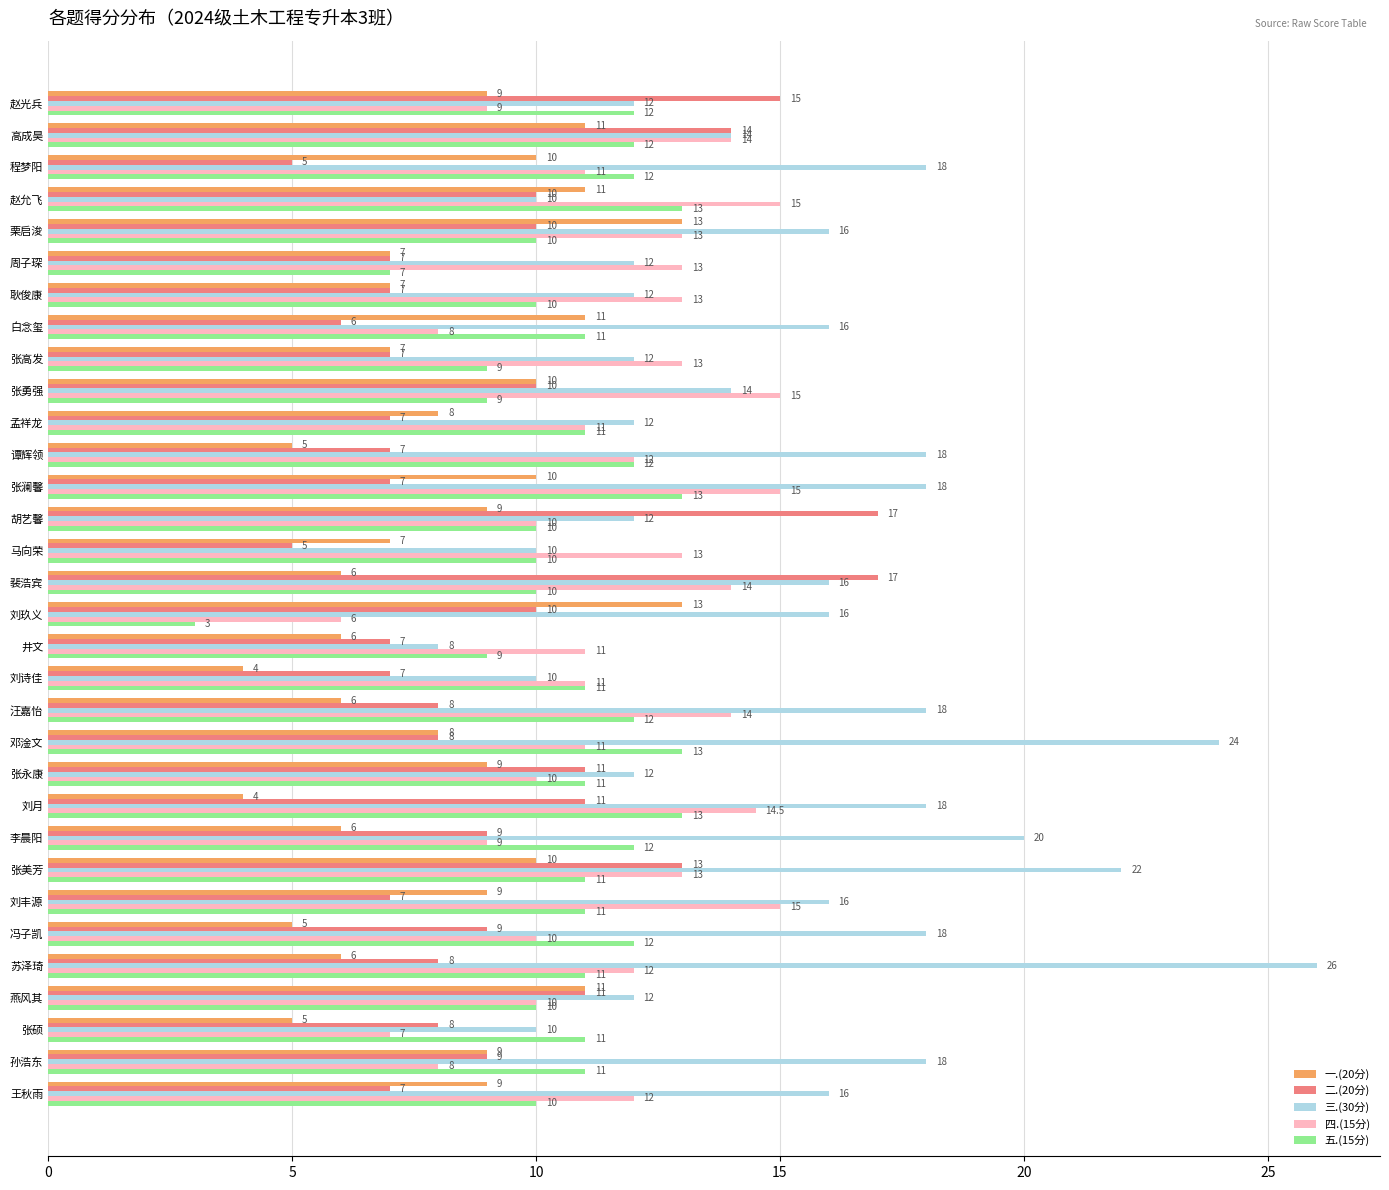

What are all the series names shown in the legend?

一.(20分), 二.(20分), 三.(30分), 四.(15分), 五.(15分)